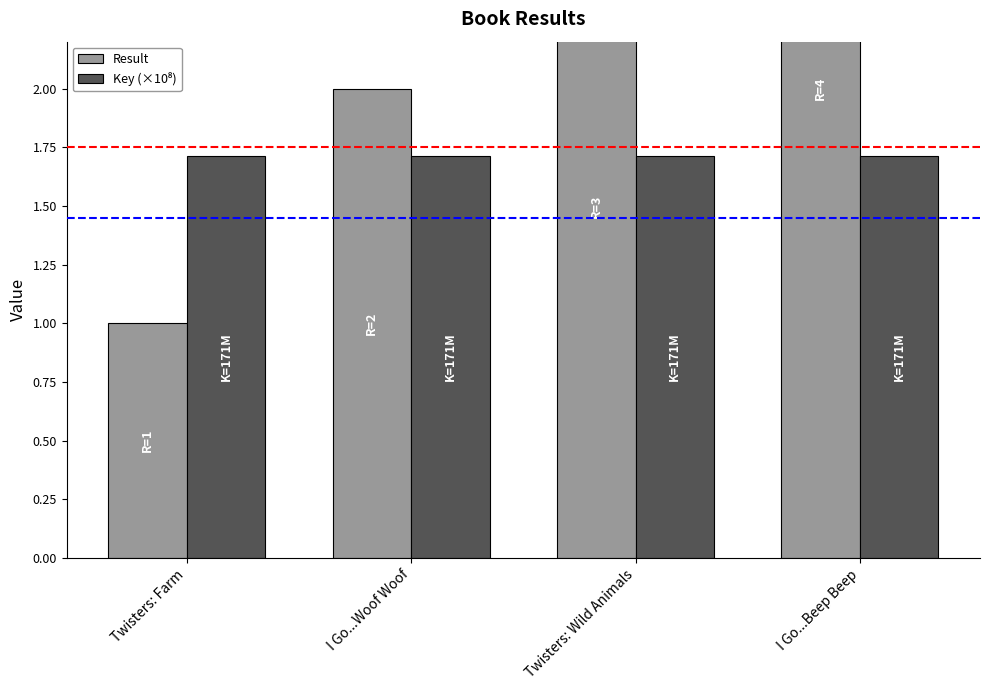

Is it true that Result equals 0.6 at I Go...Woof Woof?

False